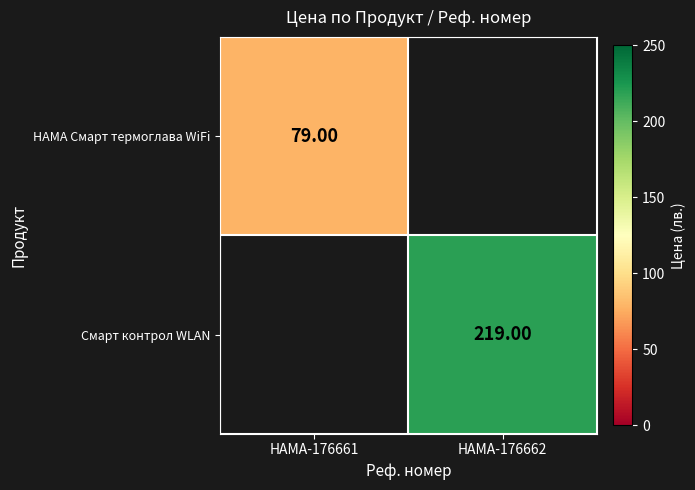

What is the maximum value for HAMA Смарт термоглава WiFi?

79.0